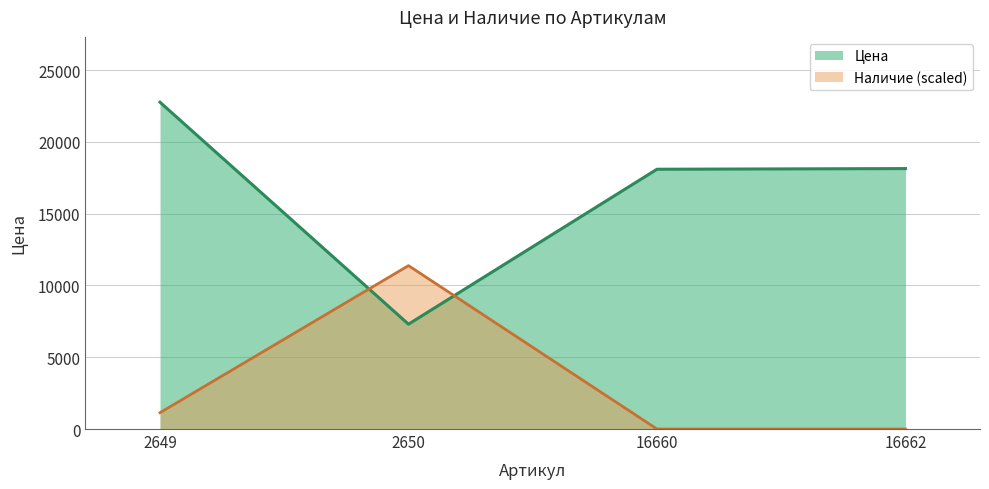

True or false: Наличие has more than 2 points higher than both neighbors.

False